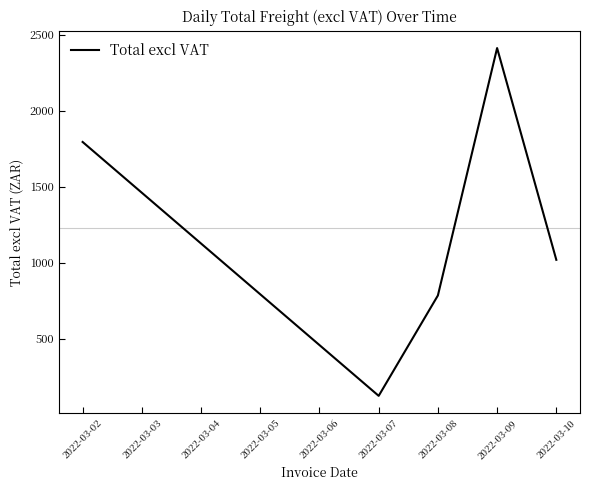

What is the sum of the values at 2022-03-08 and 2022-03-09?

3197.5